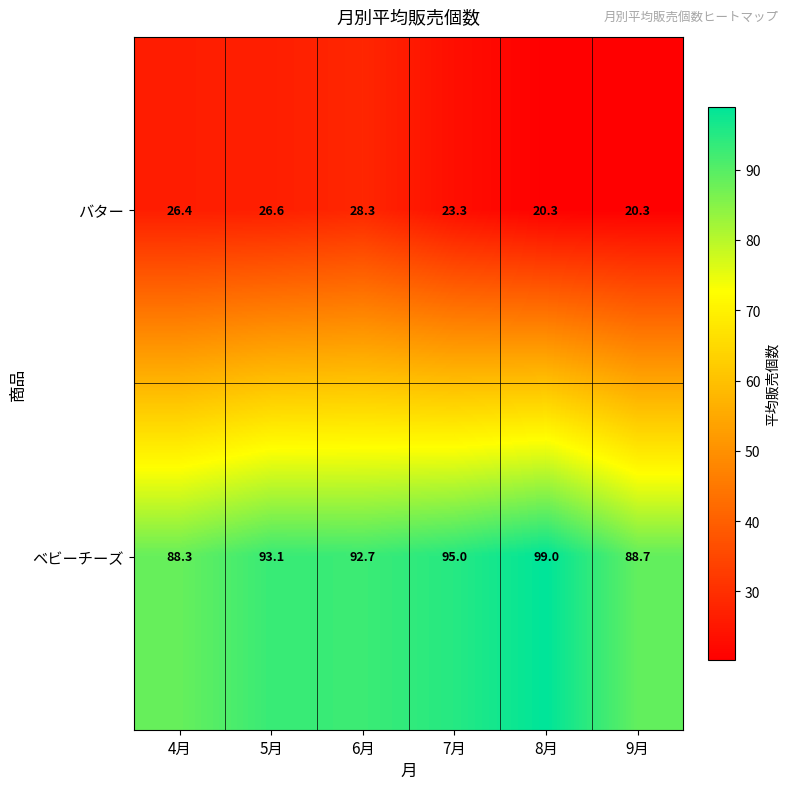

What is the minimum value shown in the chart?

20.3